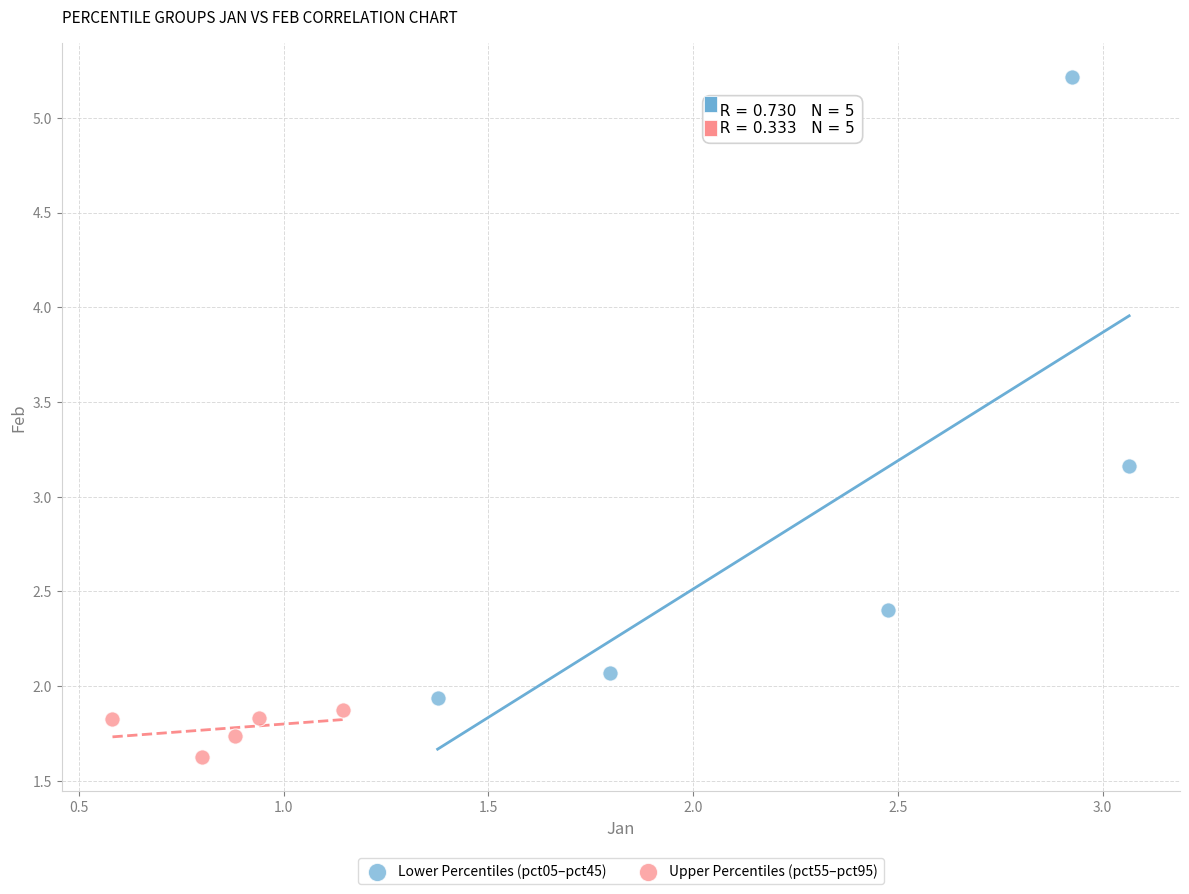

Which series has the largest Y range (max minus min)?

Lower Percentiles (pct05–pct45)